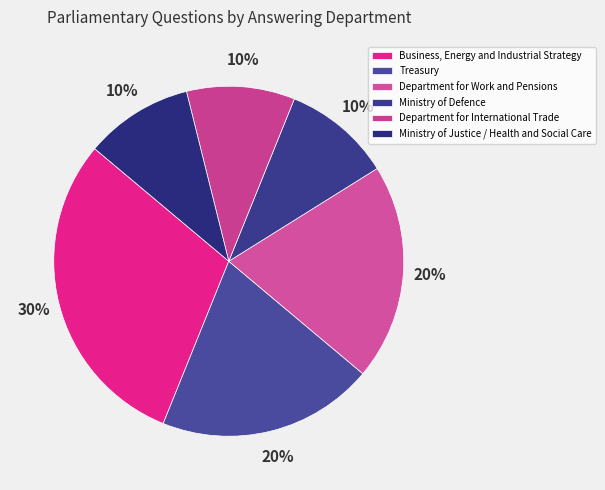

Does any single category account for the majority?

No